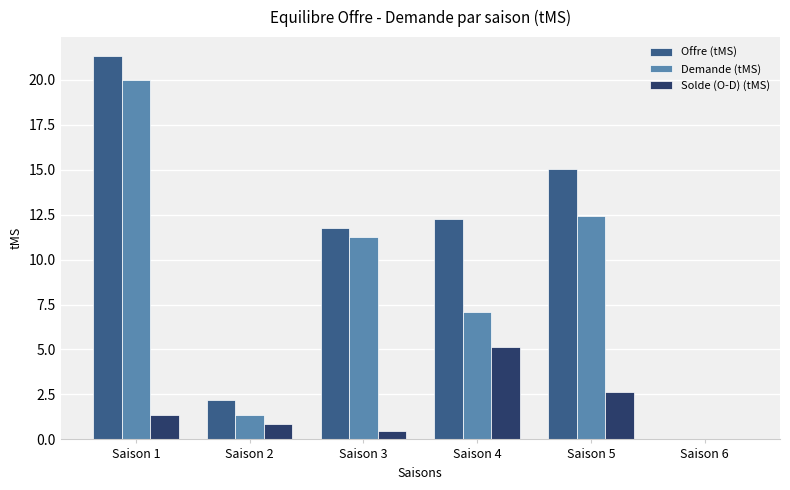

Is the value of Offre (tMS) at Saison 1 greater than the value of Demande (tMS) at Saison 2?

Yes